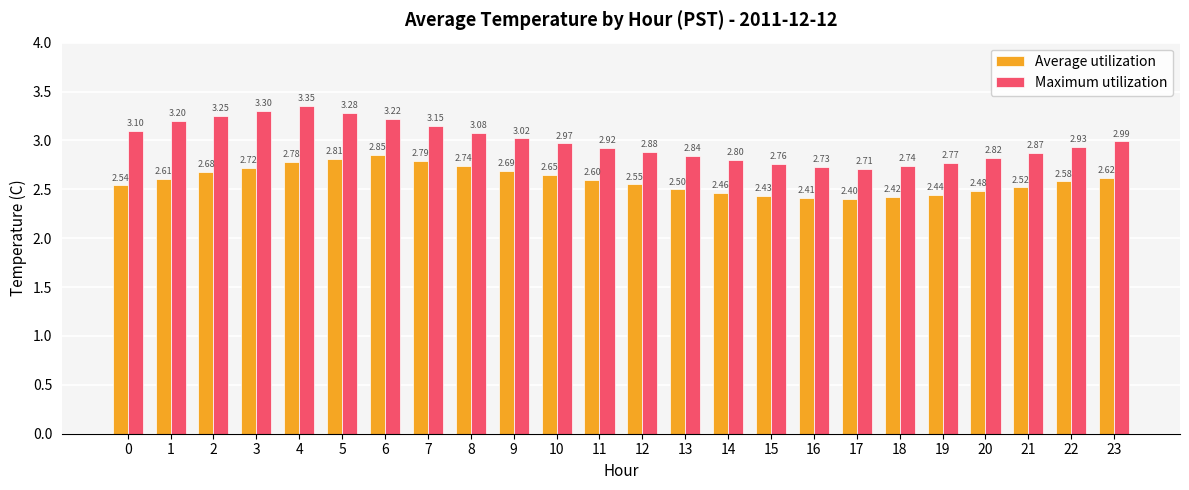

List the series in order of their overall mean, highest first.

Maximum utilization, Average utilization